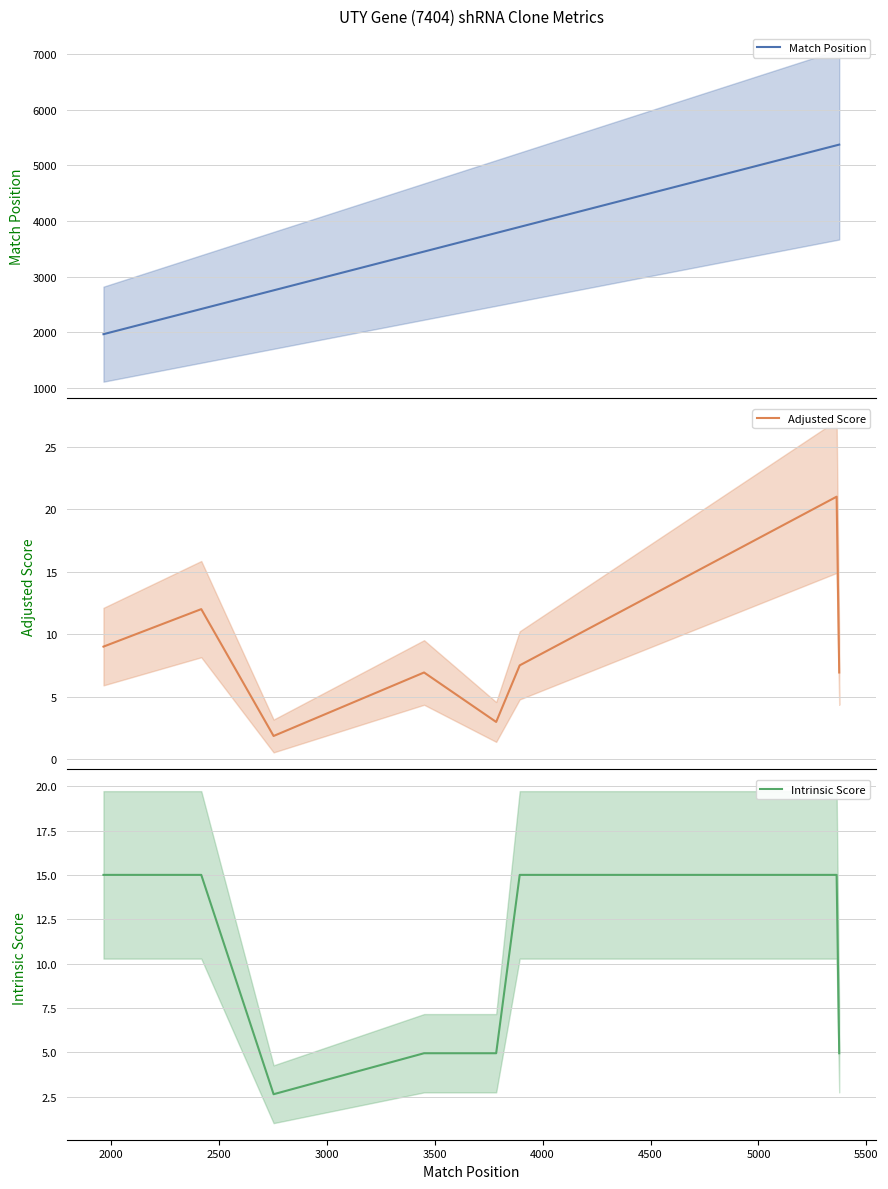

What is the smallest value displayed?

1.8